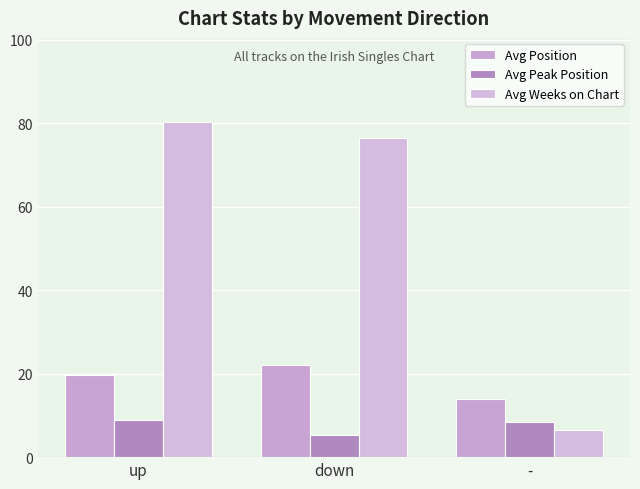

Which category has the lowest value in the Avg Weeks on Chart series?

-